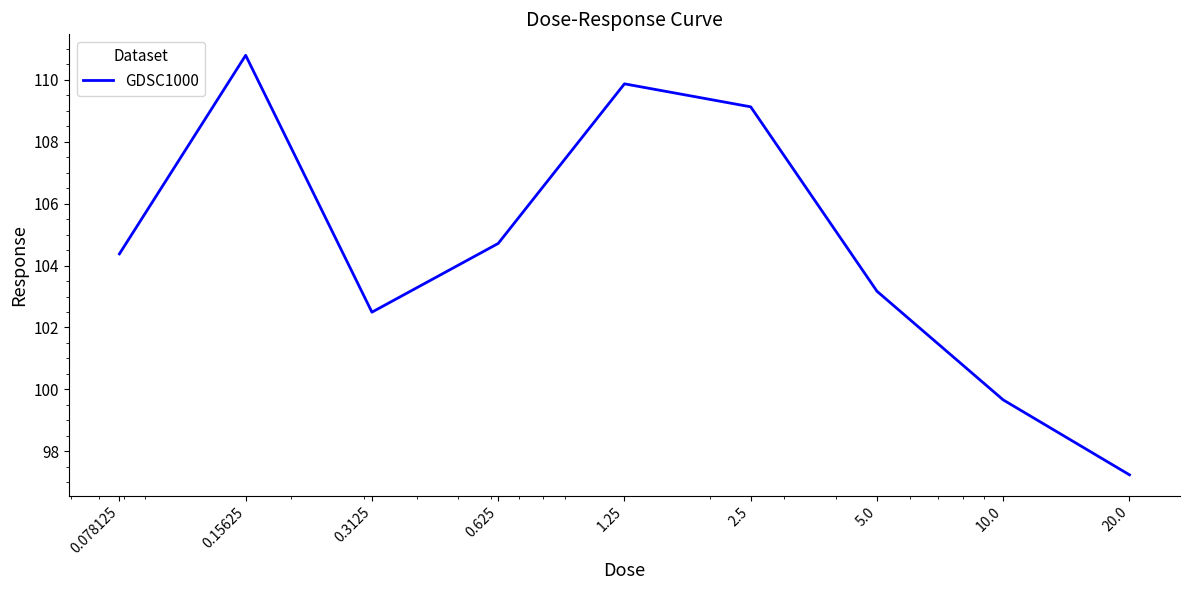

What is the minimum value shown in the chart?

97.2